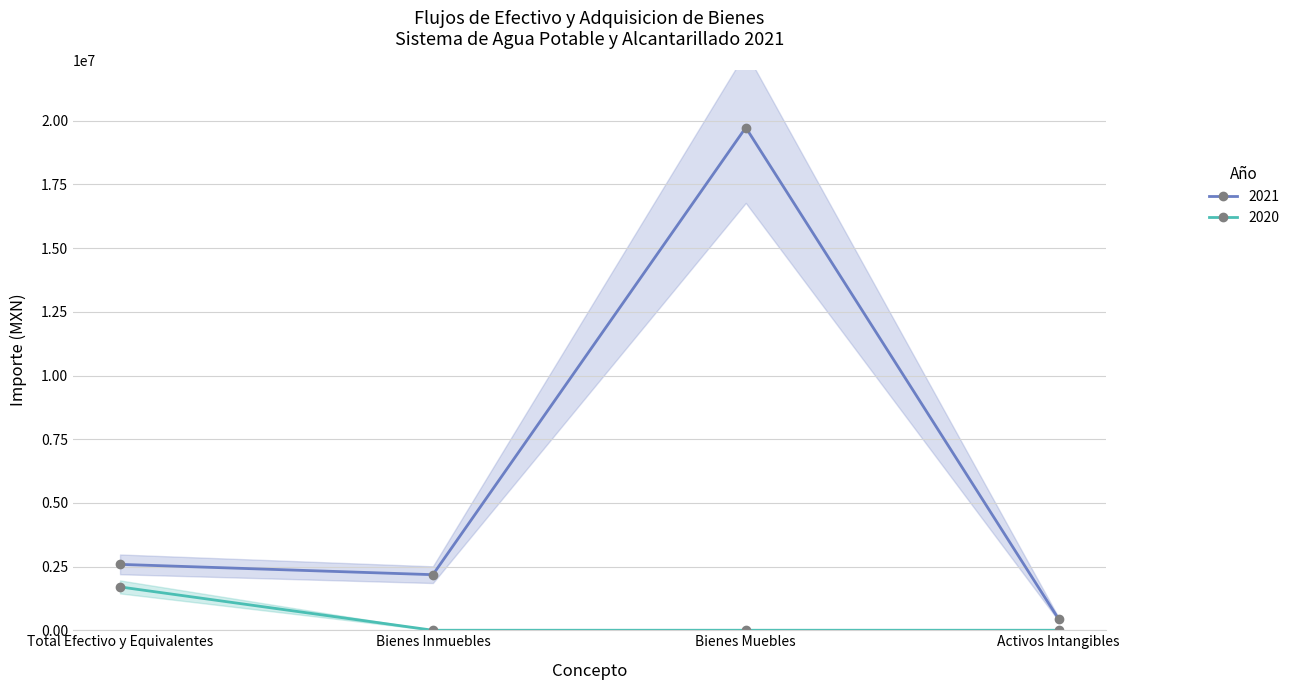

Which category has the lowest value in the 2021 series?

Activos Intangibles